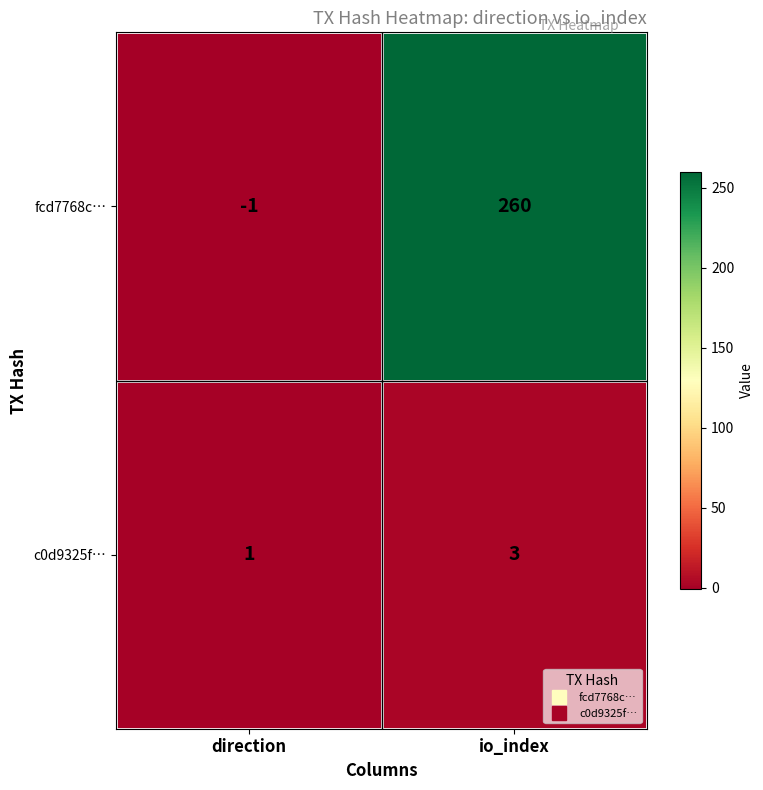

How many values in fcd7768c… are below zero?

1